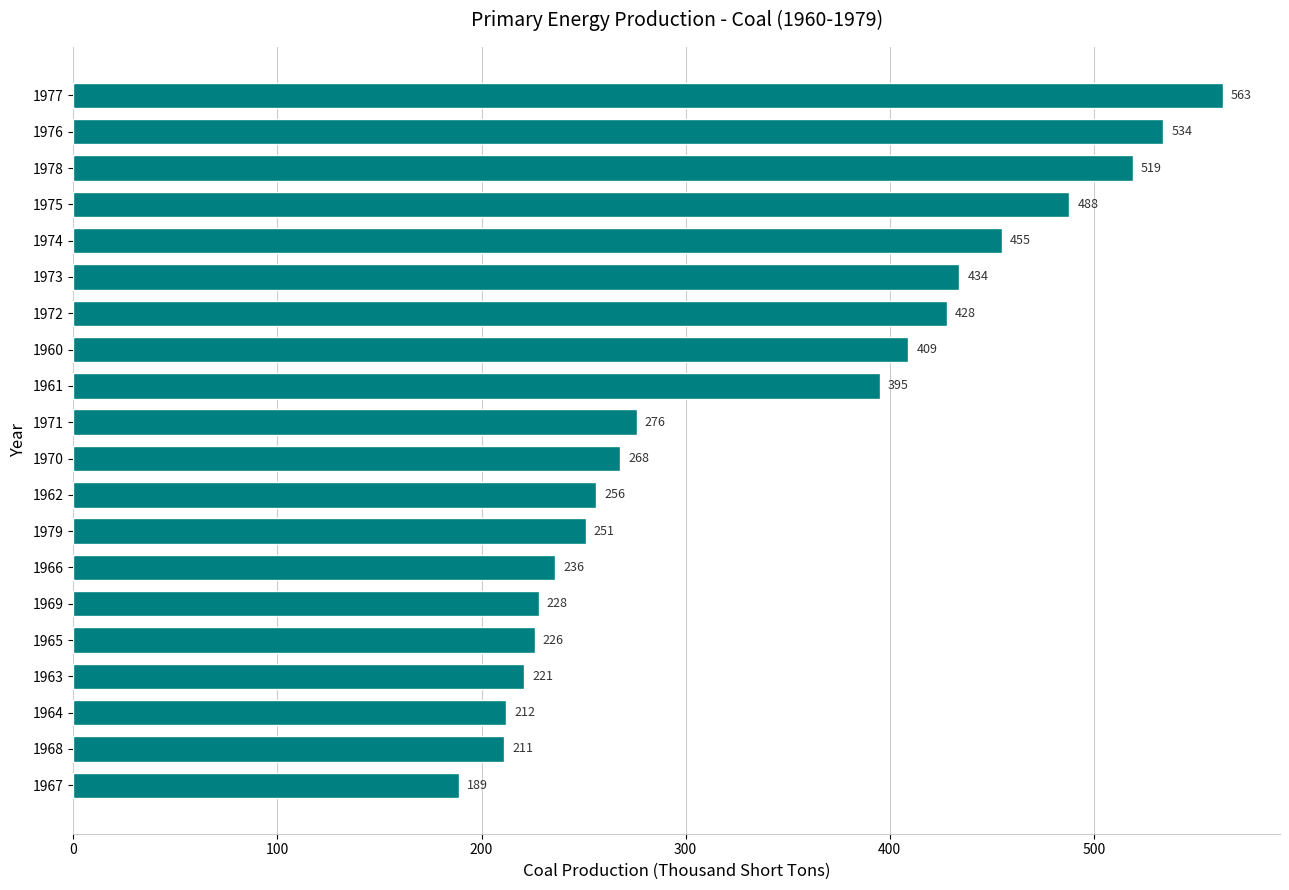

How many series are shown in this chart?

1